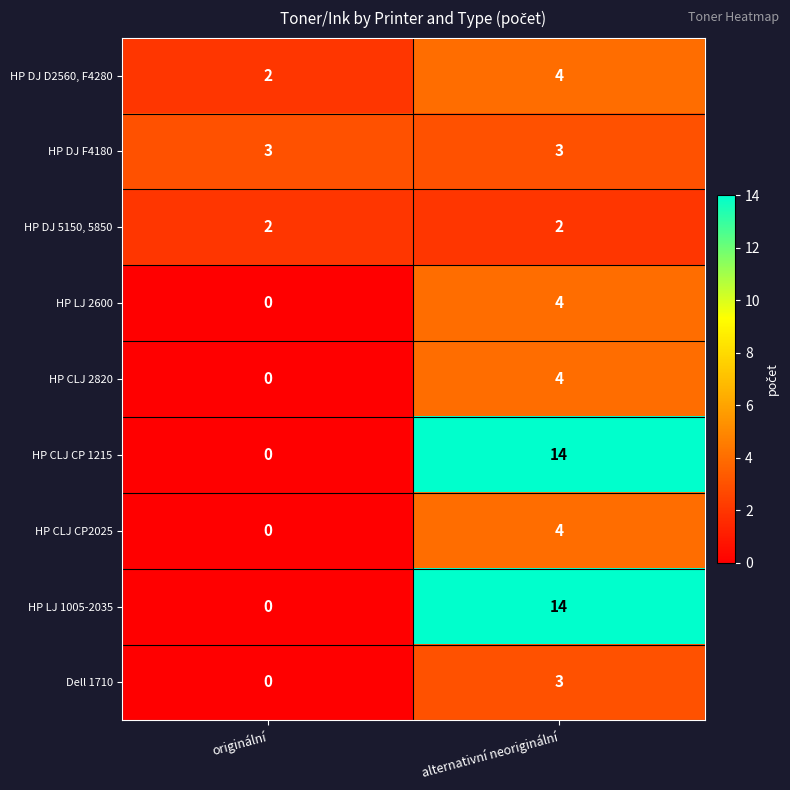

How many series are shown in this chart?

9